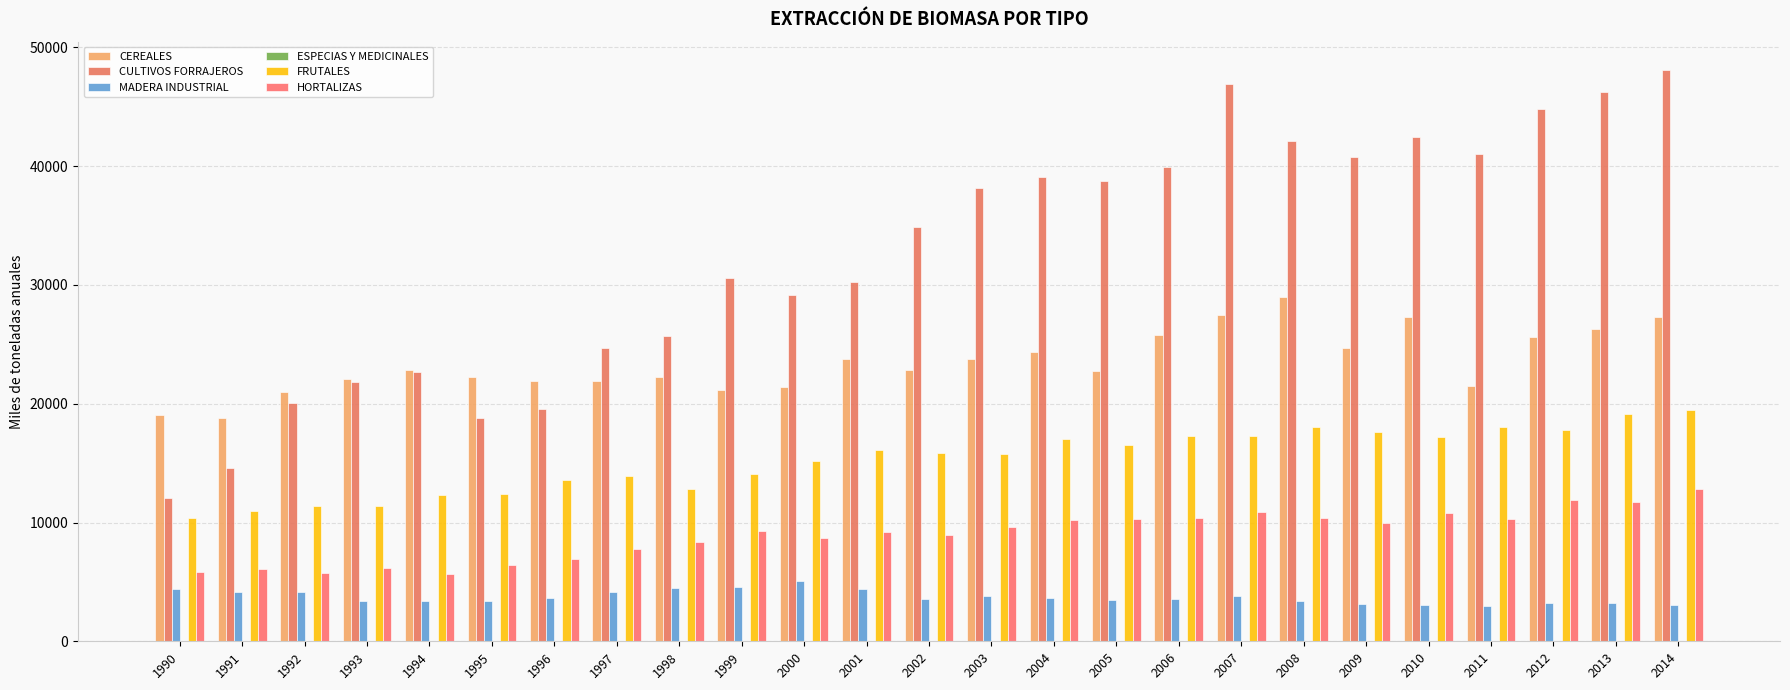

At which label is CULTIVOS FORRAJEROS closest to 30054?

2001